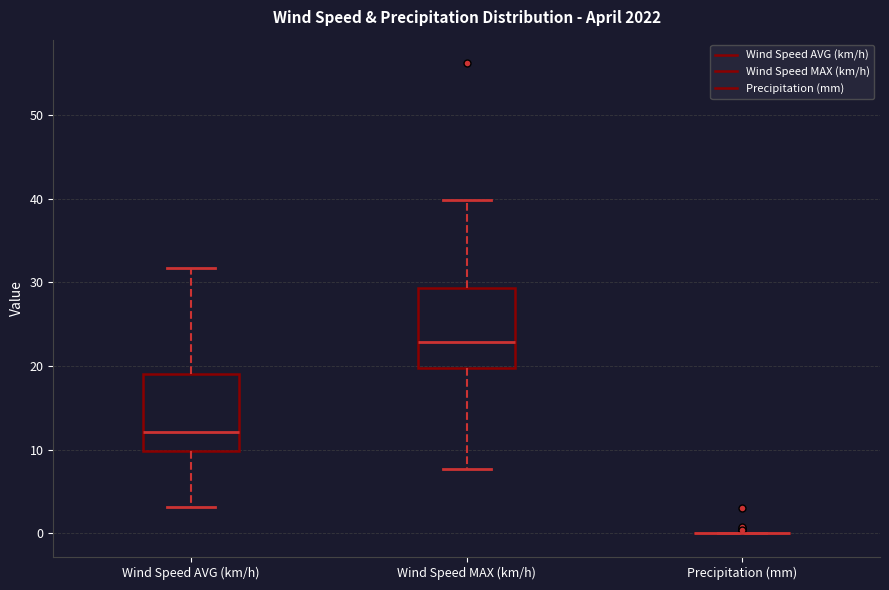

Reading left to right, transcribe this box plot: for each box, give where its median line is, the range the box spans, and where its two whiskers end, as read against the y-axis. The values are not printed on the chart, so give them approximately, as read against the axis.

Wind Speed AVG (km/h): median 12, box 10 to 19, whiskers 3 to 32
Wind Speed MAX (km/h): median 23, box 20 to 29, whiskers 8 to 40
Precipitation (mm): box collapsed to a line at 0, whiskers 0 to 0